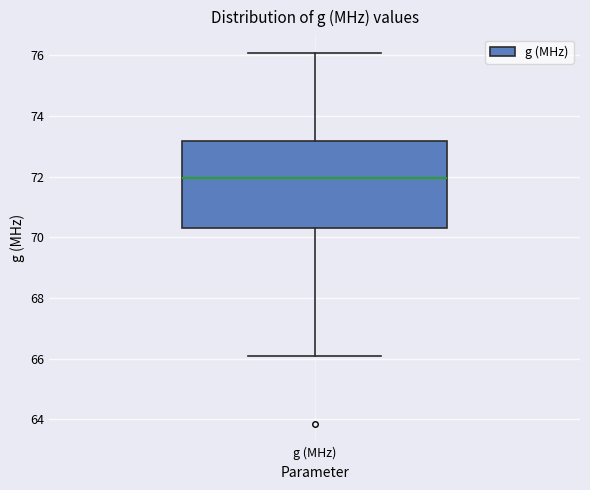

Transcribe this box plot: give where the median line is, the range the box spans, and where the two whiskers end, as read against the y-axis. The values are not printed on the chart, so give them approximately, as read against the axis.

median 72.0, box 70.4 to 73.2, whiskers 66.2 to 76.0